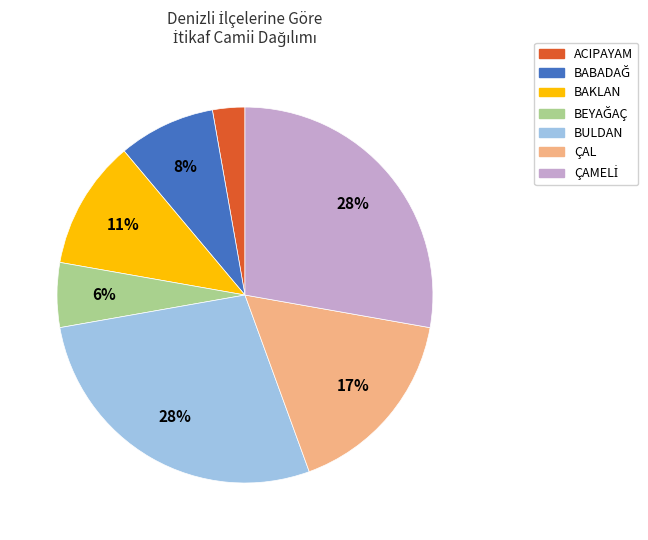

To the nearest percent, what is the average slice percentage?

14%